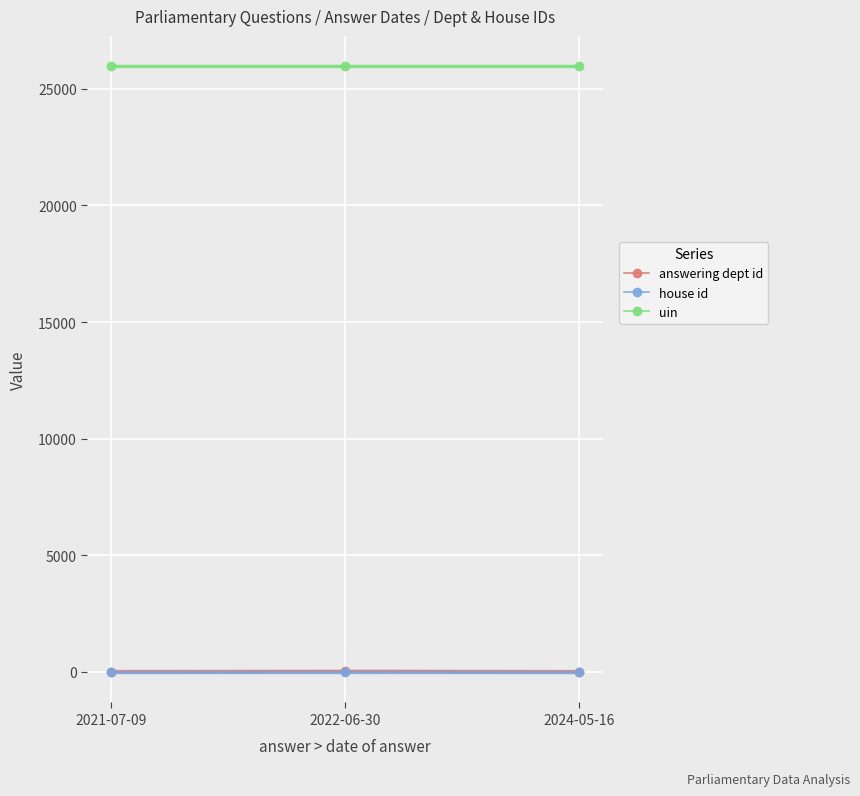

At which label is answering dept id closest to 19?

2021-07-09